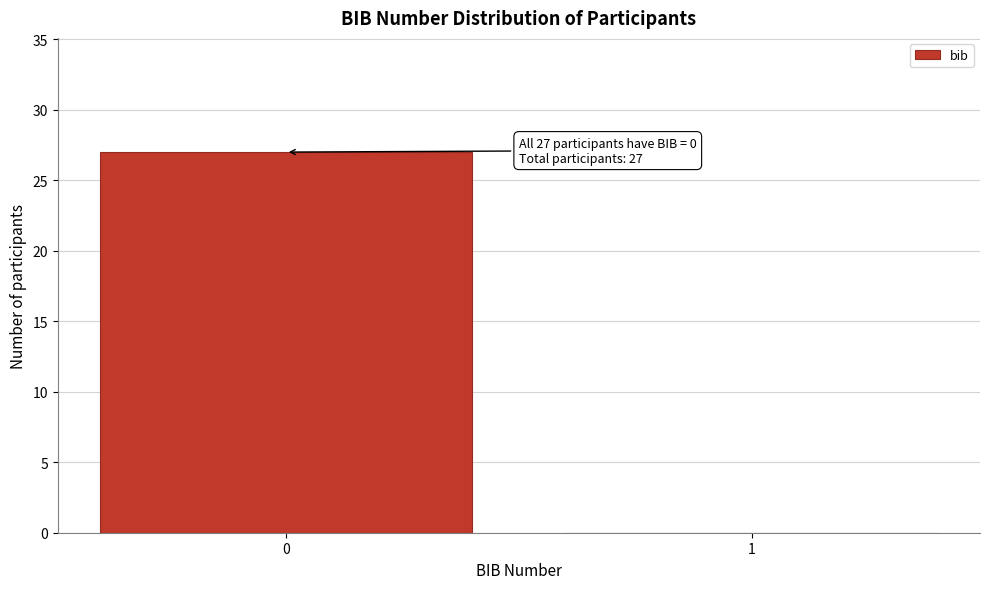

Reading right to left, extract all data points from this chart.

1=0	0=27